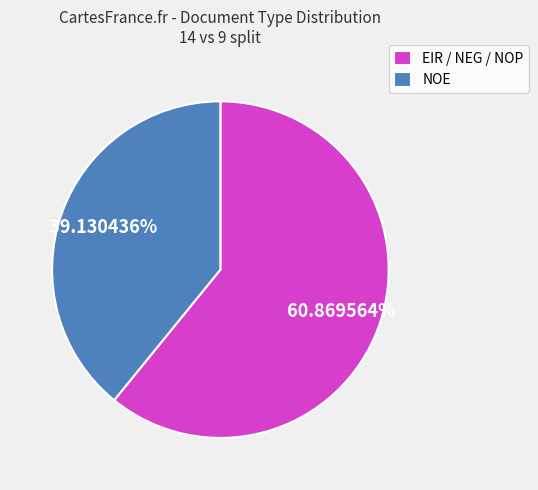

Which slice represents more than half of the pie?

EIR / NEG / NOP